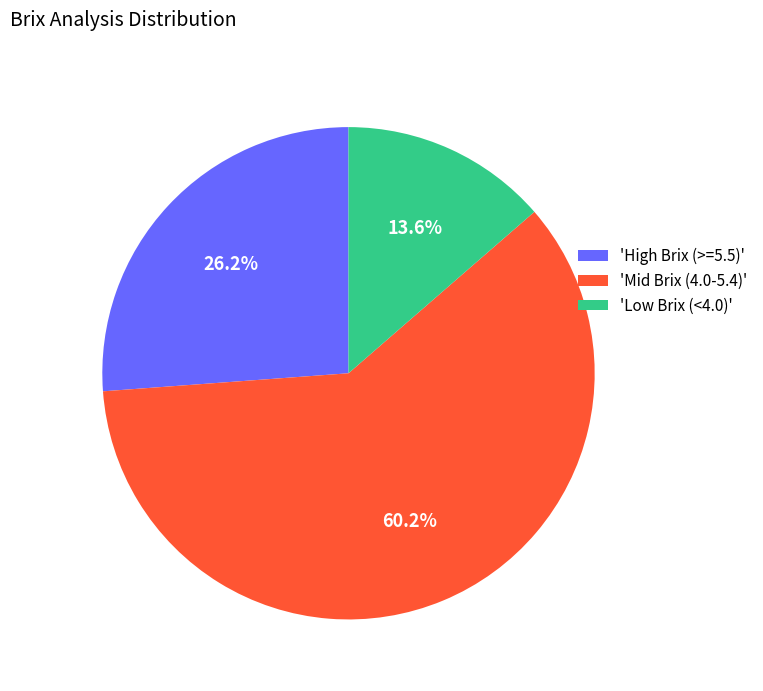

Which slice is the largest?

'Mid Brix (4.0-5.4)'